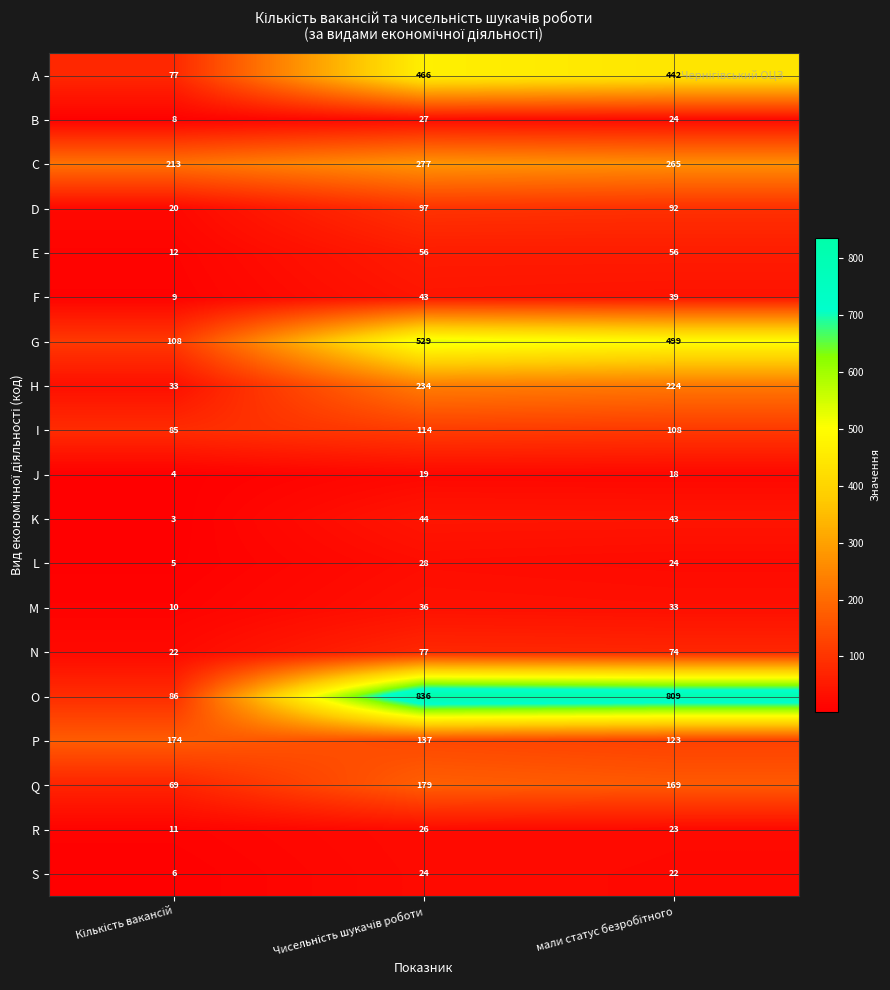

At which label does J first exceed 18?

Чисельність шукачів роботи